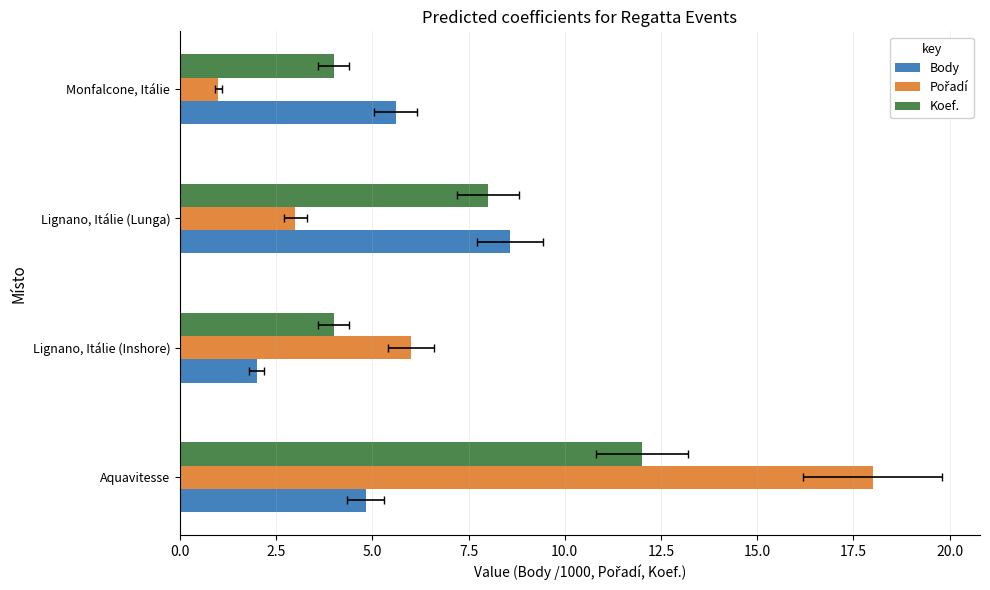

Which series changed the most between Lignano, Itálie (Inshore) and Monfalcone, Itálie?

Pořadí